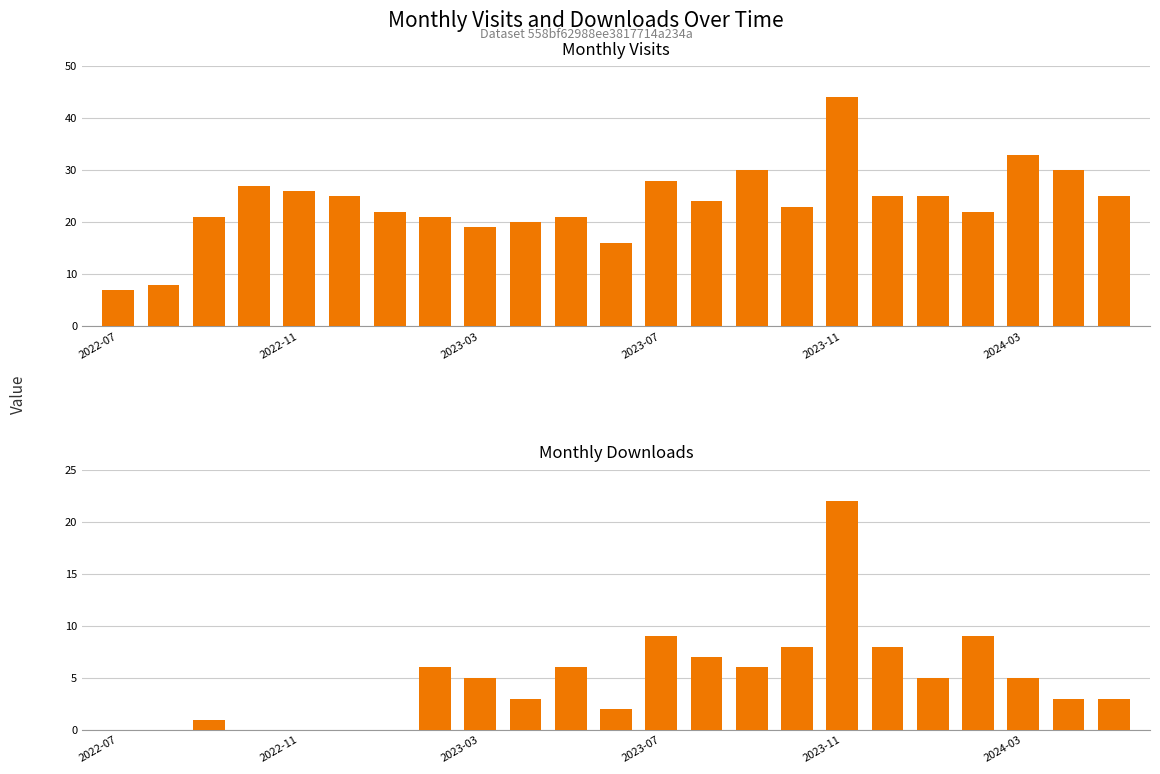

Which series has the largest total across all categories?

monthly_visit